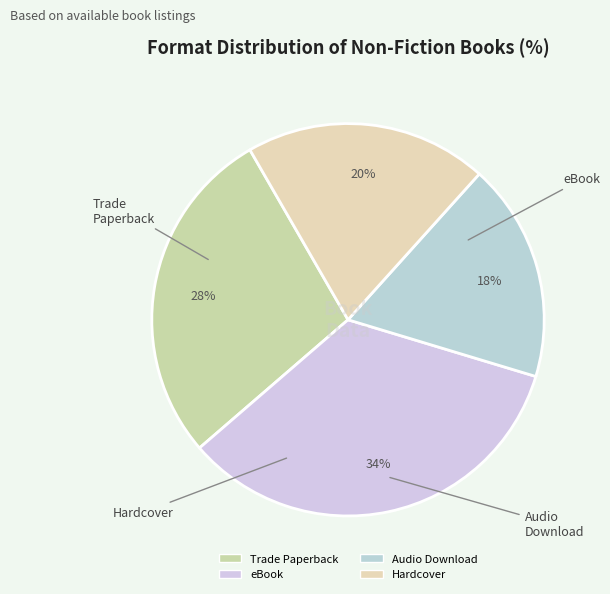

Rank the categories by value from highest to lowest.

eBook, Trade Paperback, Hardcover, Audio Download